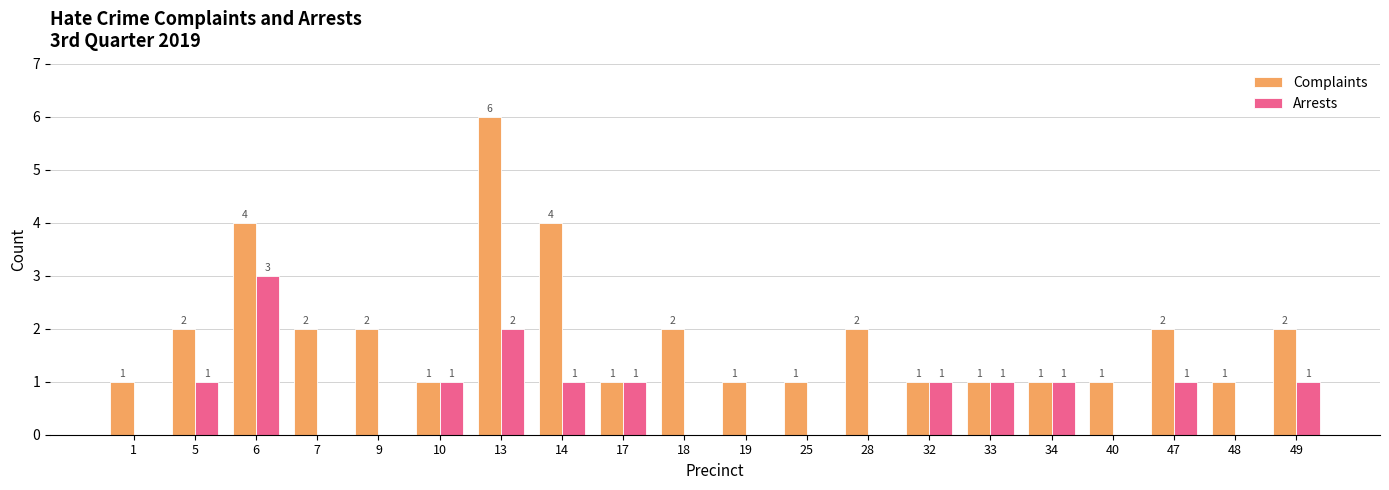

What are all the series names shown in the legend?

Complaints, Arrests